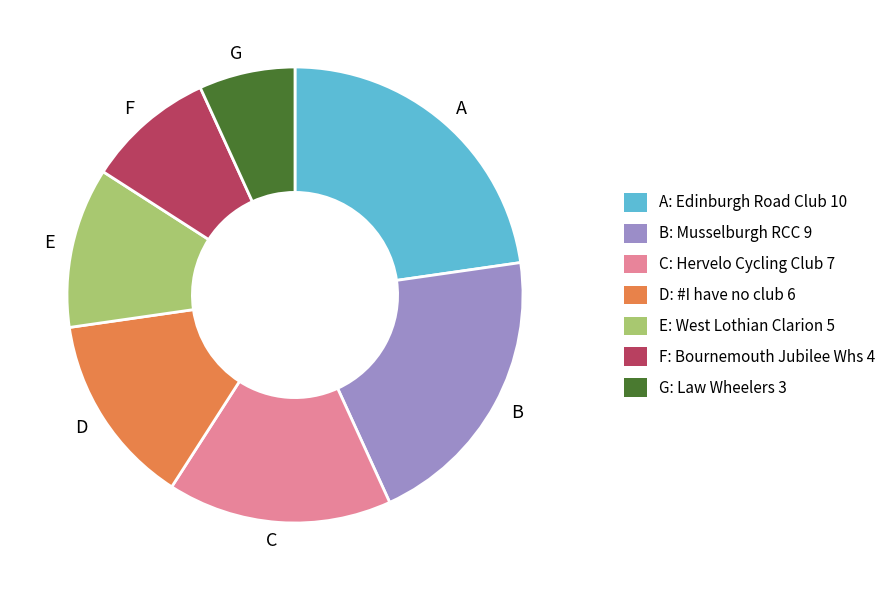

Is it true that B is 20% of the pie?

True